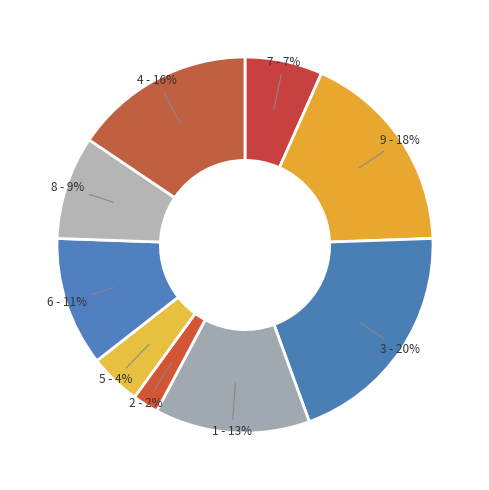

How many segments does this pie chart have?

9